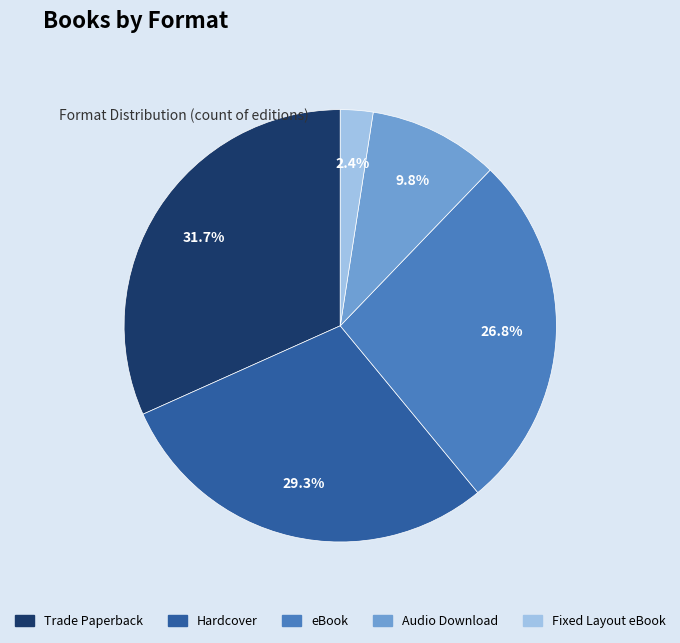

Is it true that Audio Download is 24% of the pie?

False